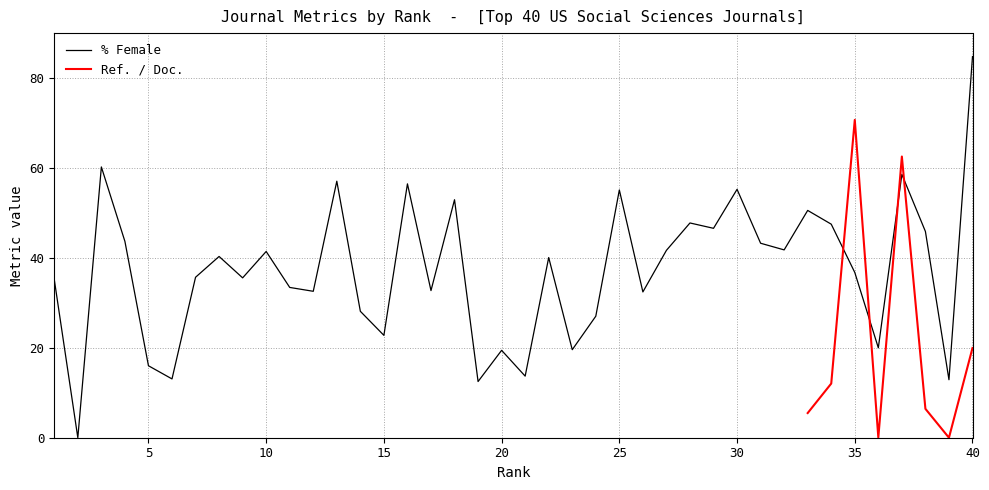

The chart shows a value of 47.8 at 28. True or false?

True